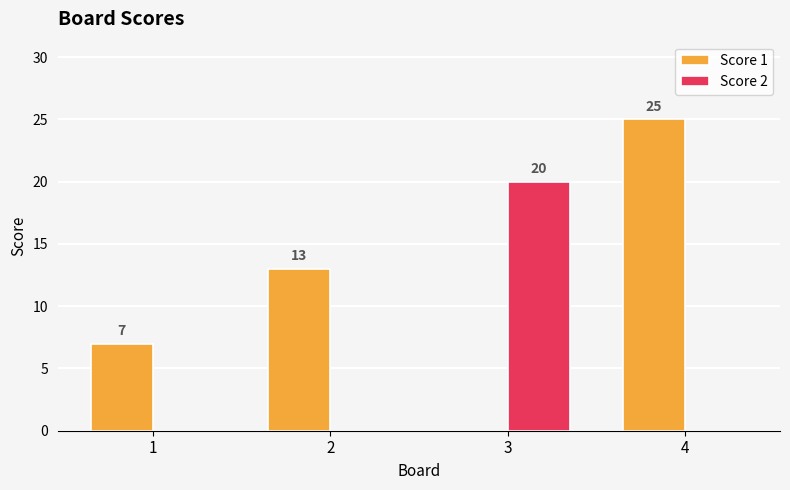

What is the sum of the Score 1 values at 4 and 3?

25